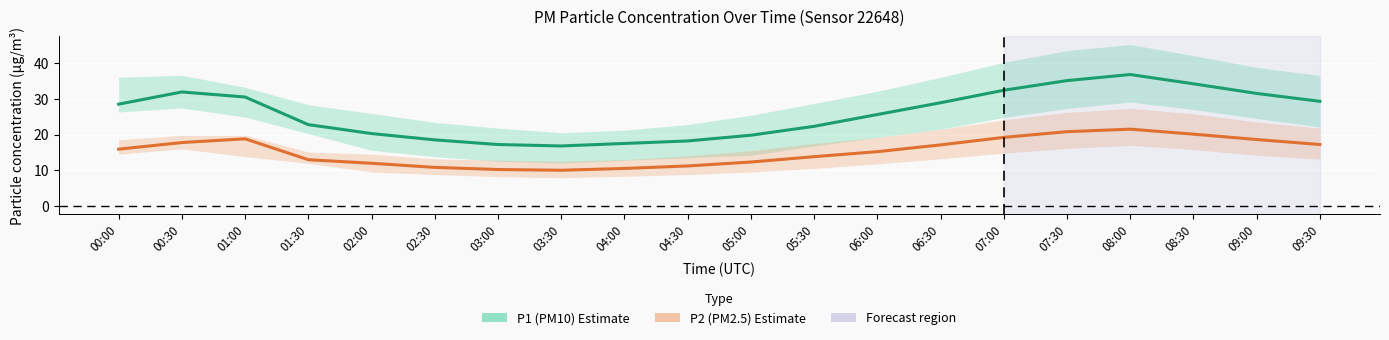

Count the number of data series in this chart.

2